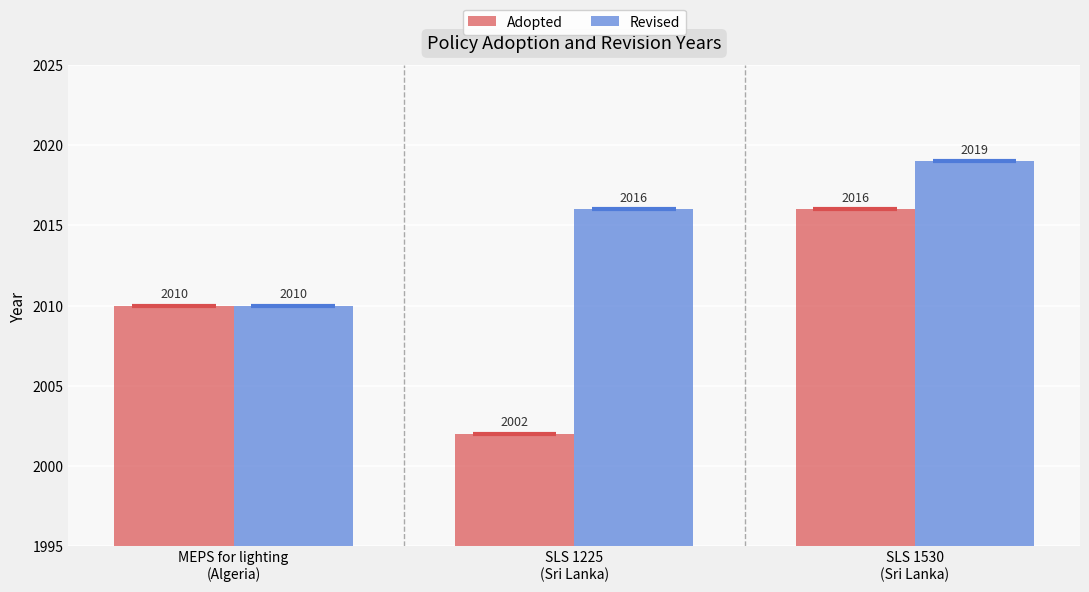

What is the average value of the Revised series?

2015